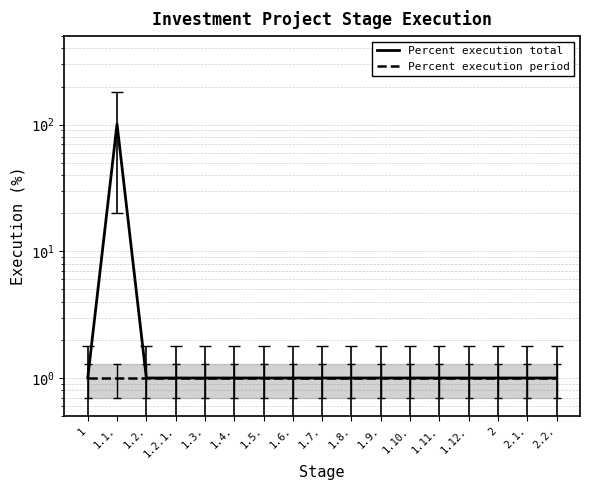

What is the difference between the Percent execution total values at 1.1. and 2?

100